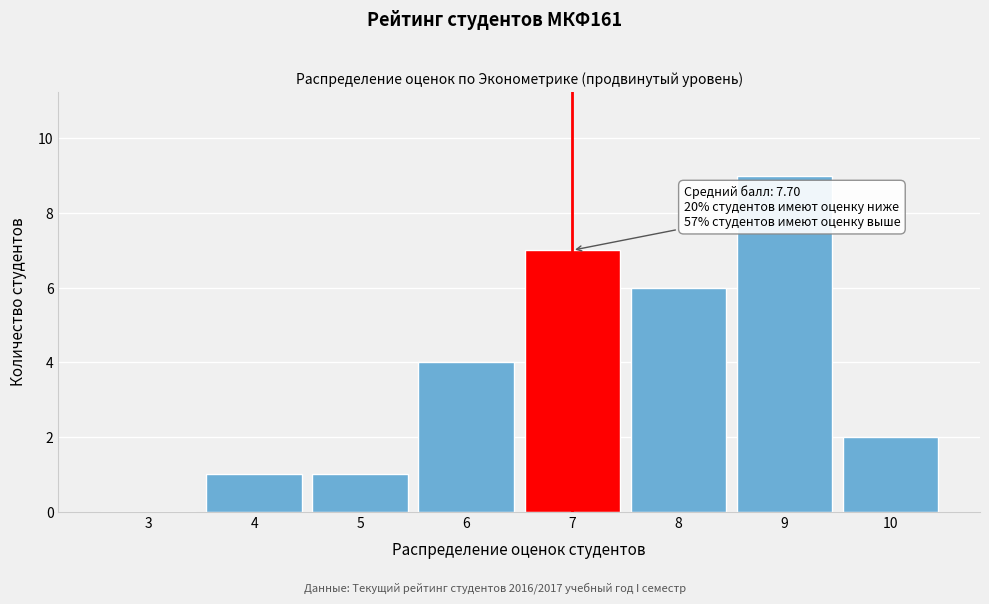

Reading left to right, extract all data points from this chart.

3=0	4=1	5=1	6=4	7=7	8=6	9=9	10=2